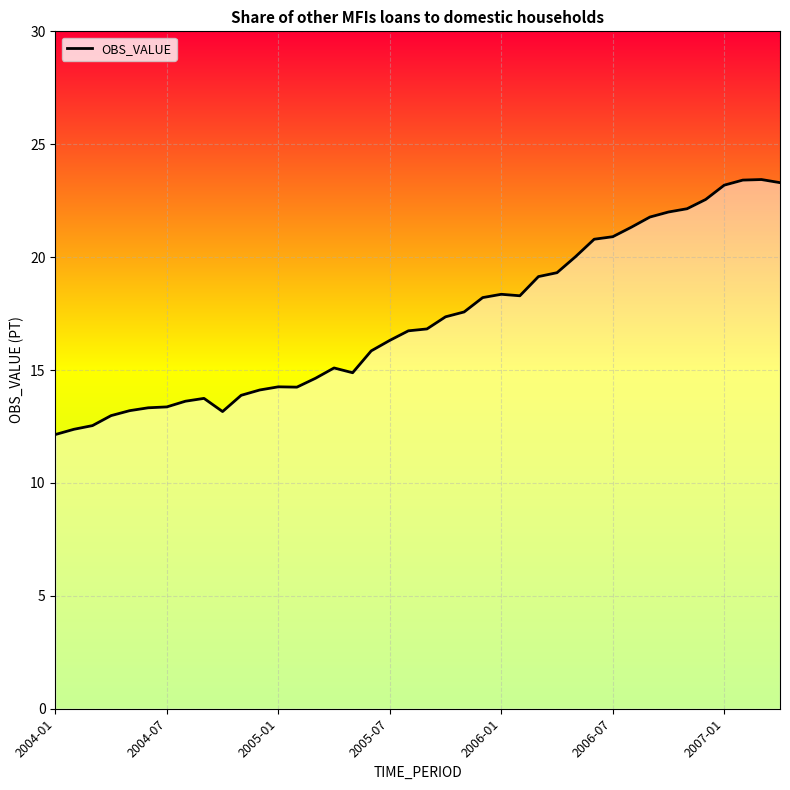

What is the greatest value displayed?

23.4